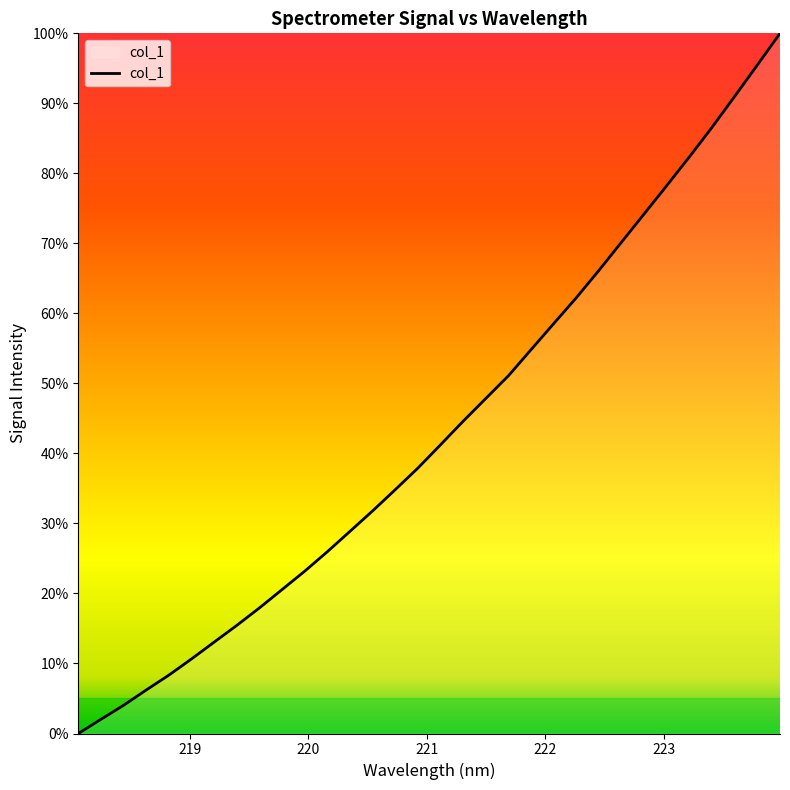

What is the maximum value shown in the chart?

100.0